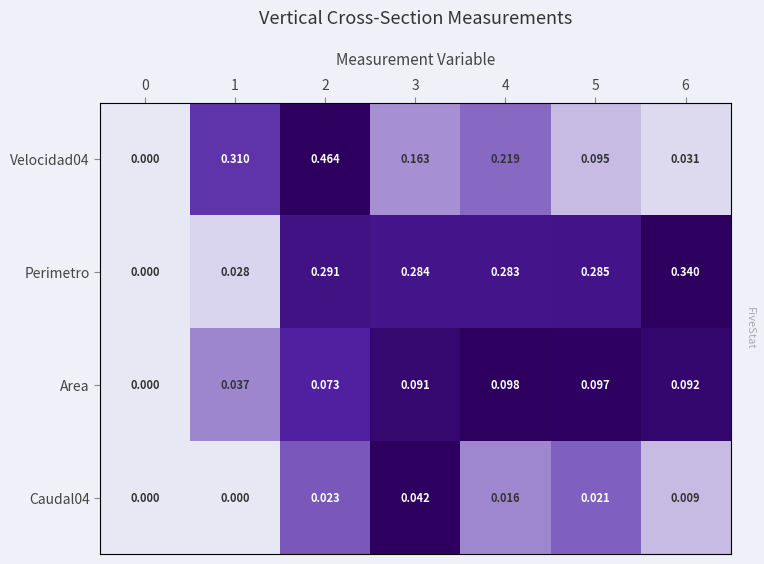

The Caudal04 series shows -0.5 at 1. True or false?

False